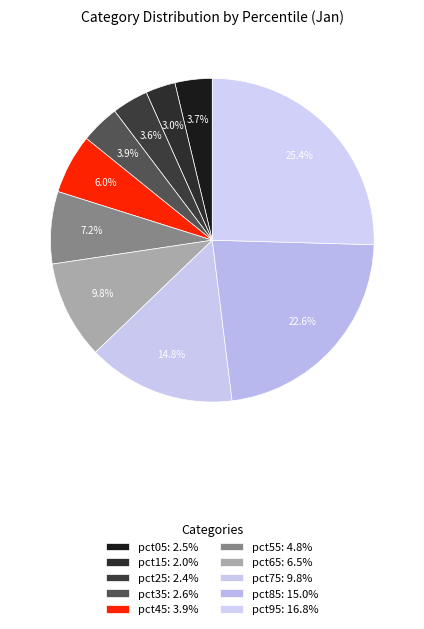

Is there any slice that represents more than half of the pie?

No